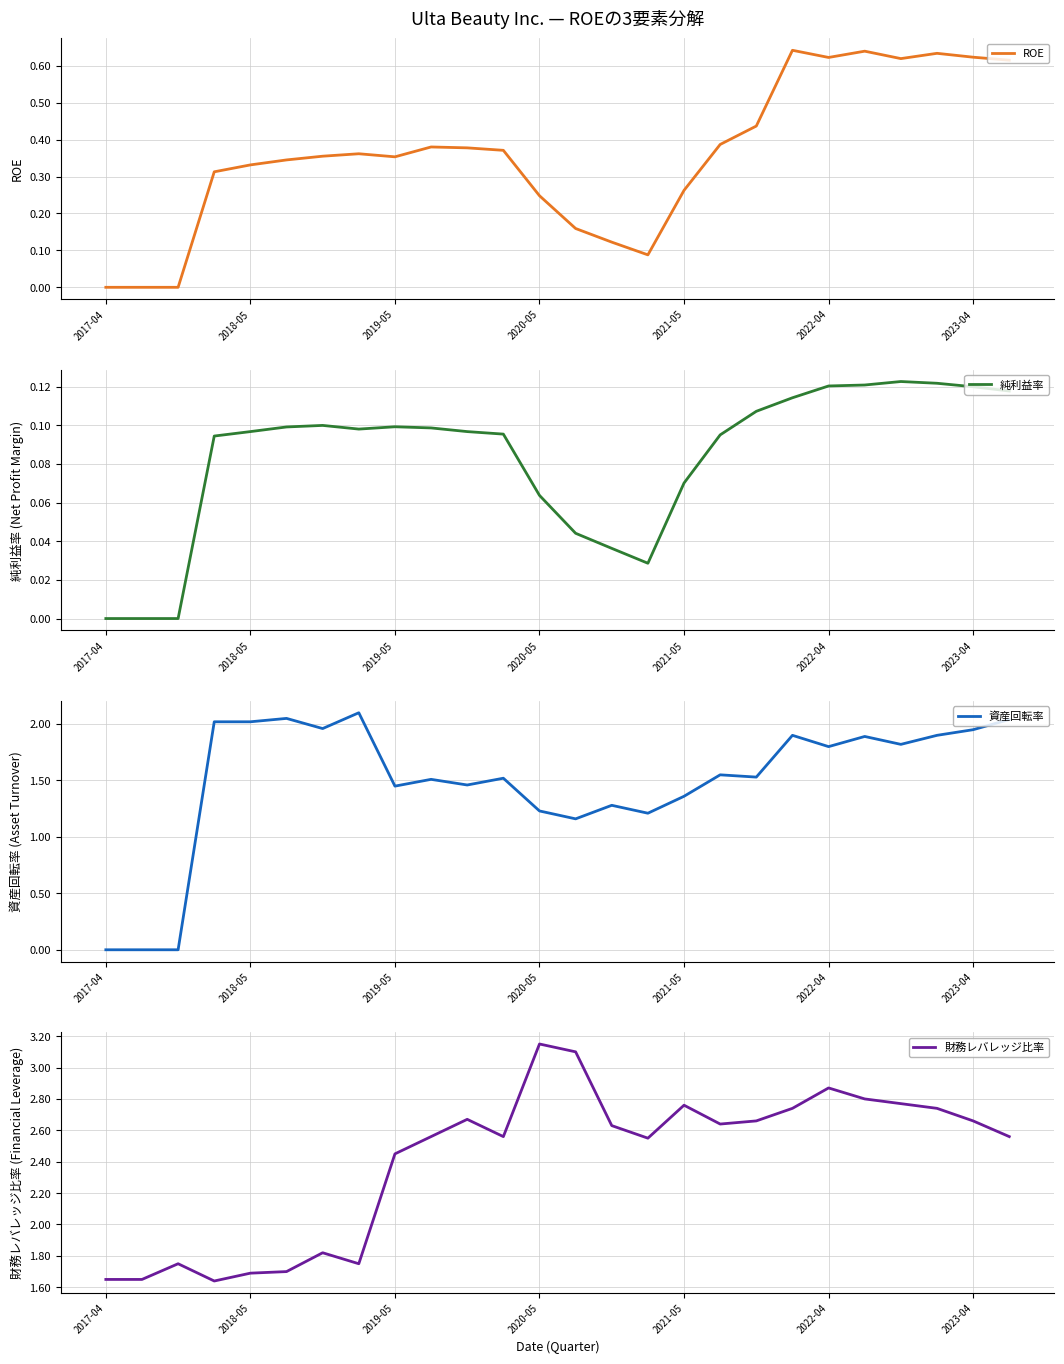

True or false: 資産回転率 and 純利益率 cross at least once.

False